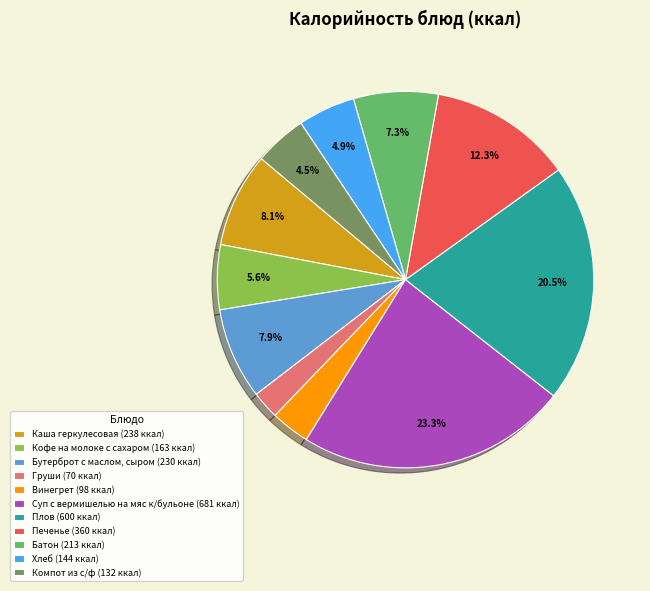

Is it true that Каша геркулесовая is 8% of the pie?

True